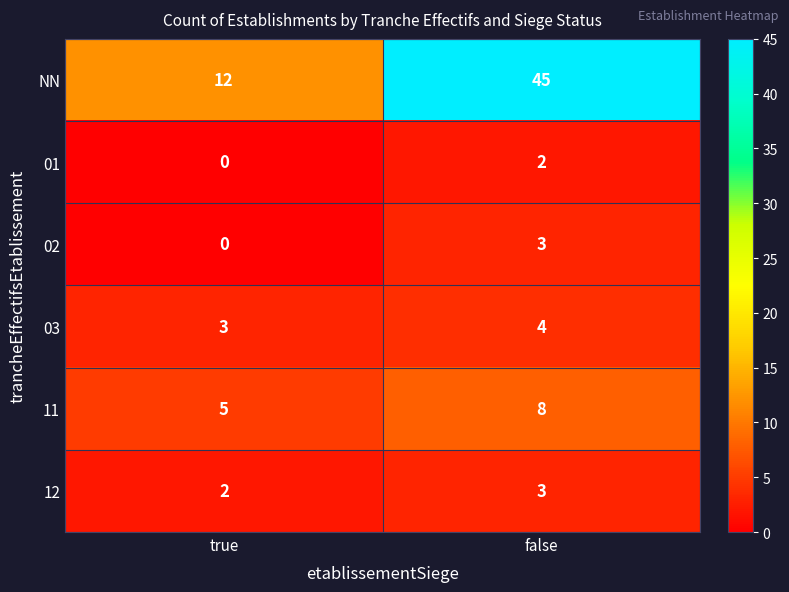

Is it true that 02 equals 3 at false?

True